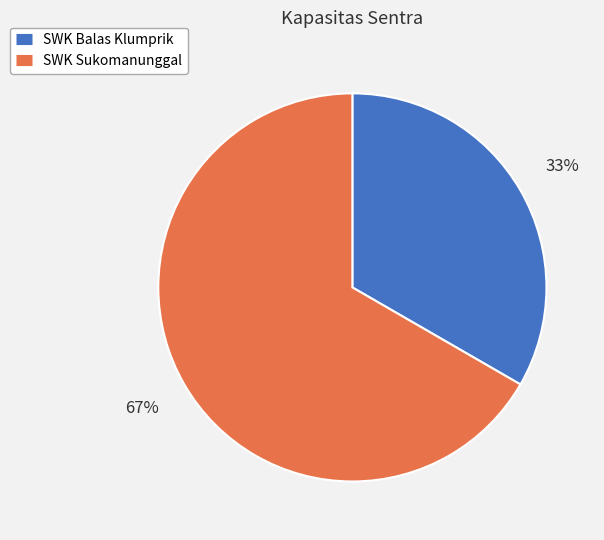

To the nearest percent, what percentage of the pie is SWK Balas Klumprik?

33%